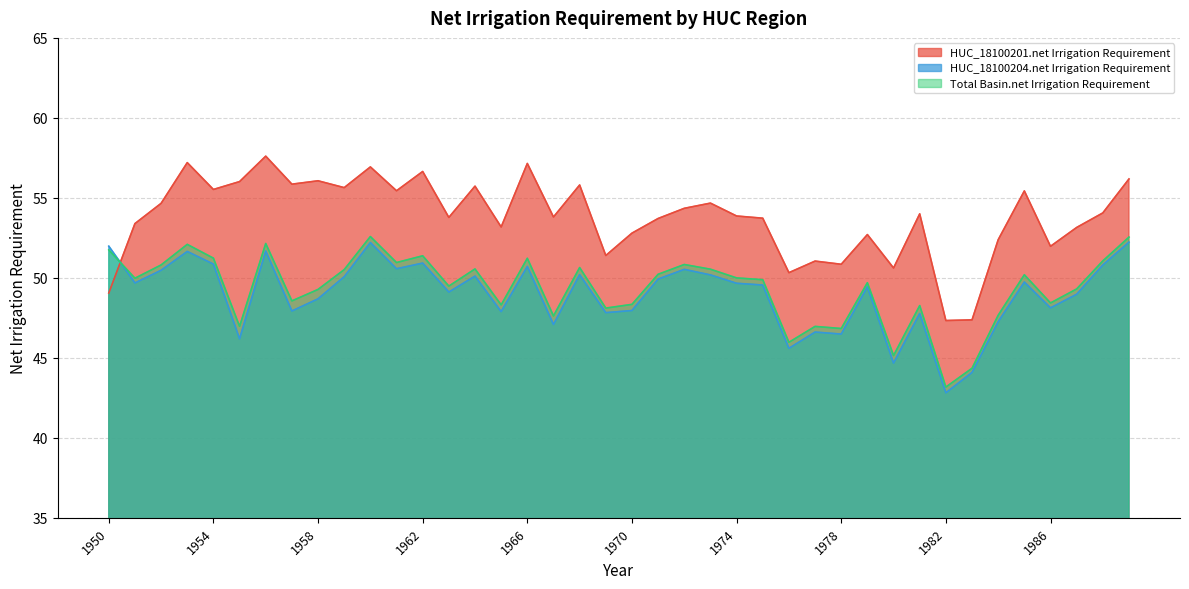

Reading left to right, transcribe all the data shown in this chart.

HUC_18100201.net Irrigation Requirement: 49.1	53.4	54.7	57.2	55.5	56.0	57.6	55.9	56.1	55.6	56.9	55.4	56.6	53.8	55.7	53.2	57.2	53.8	55.8	51.4	52.8	53.7	54.3	54.7	53.9	53.7	50.3	51.0	50.8	52.7	50.6	54.0	47.3	47.4	52.4	55.4	52.0	53.1	54.1	56.2
HUC_18100204.net Irrigation Requirement: 52.0	49.7	50.5	51.7	50.9	46.2	51.7	47.9	48.7	50.1	52.2	50.6	50.9	49.1	50.1	47.9	50.7	47.1	50.2	47.8	48.0	49.9	50.5	50.2	49.7	49.6	45.6	46.6	46.5	49.4	44.7	47.8	42.8	44.1	47.3	49.7	48.1	49.0	50.8	52.2
Total Basin.net Irrigation Requirement: 51.7	50.0	50.8	52.1	51.2	47.0	52.1	48.6	49.3	50.5	52.6	51.0	51.4	49.5	50.6	48.3	51.2	47.6	50.6	48.1	48.3	50.2	50.8	50.5	50.0	49.9	46.0	47.0	46.8	49.7	45.1	48.3	43.2	44.3	47.7	50.2	48.4	49.3	51.1	52.5